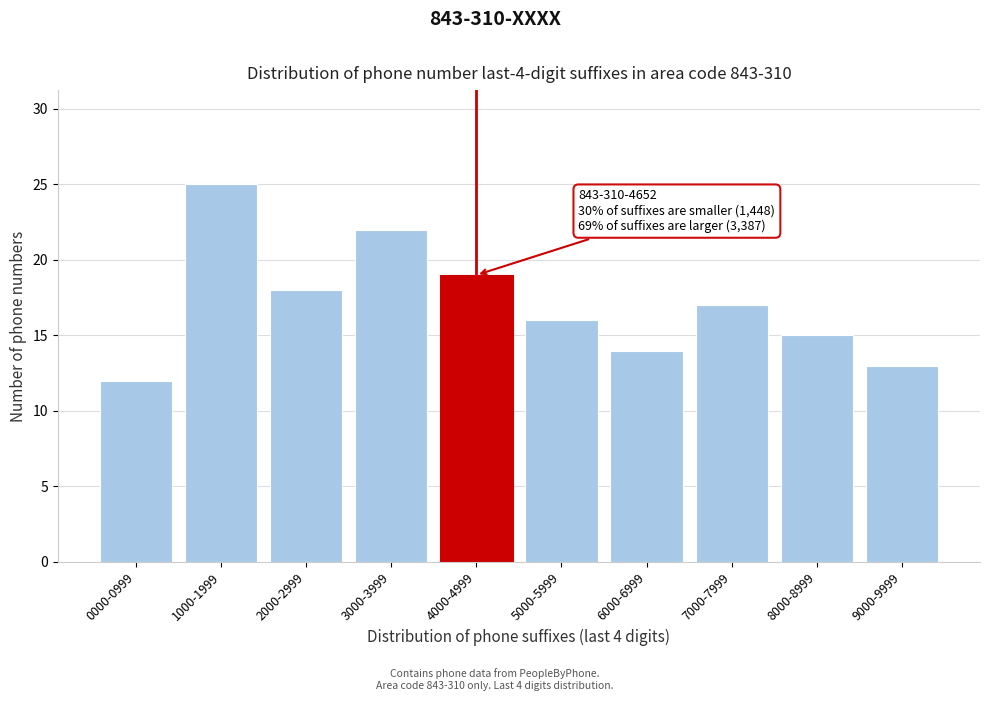

Reading left to right, extract all data points from this chart.

12	25	18	22	19	16	14	17	15	13